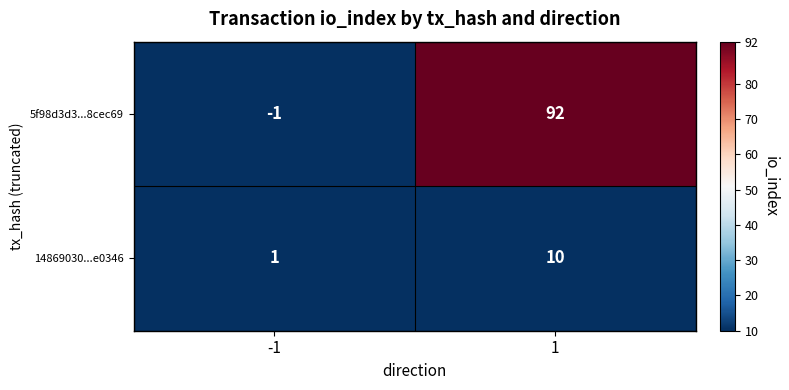

What is the greatest value displayed?

92